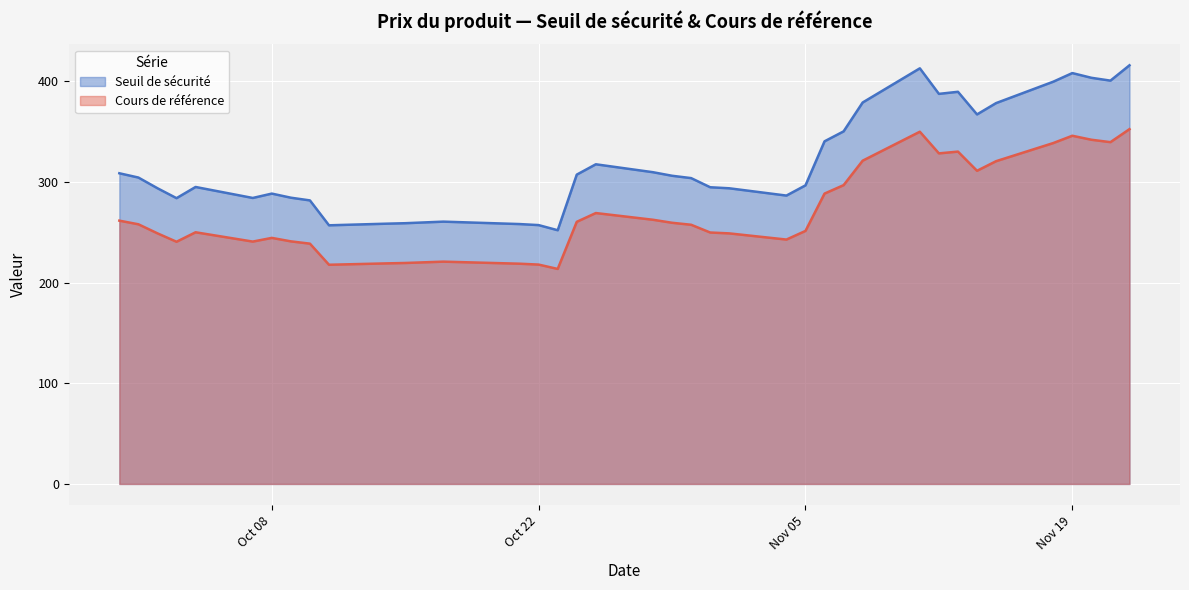

True or false: Cours de référence and Seuil de sécurité intersect in this chart.

False